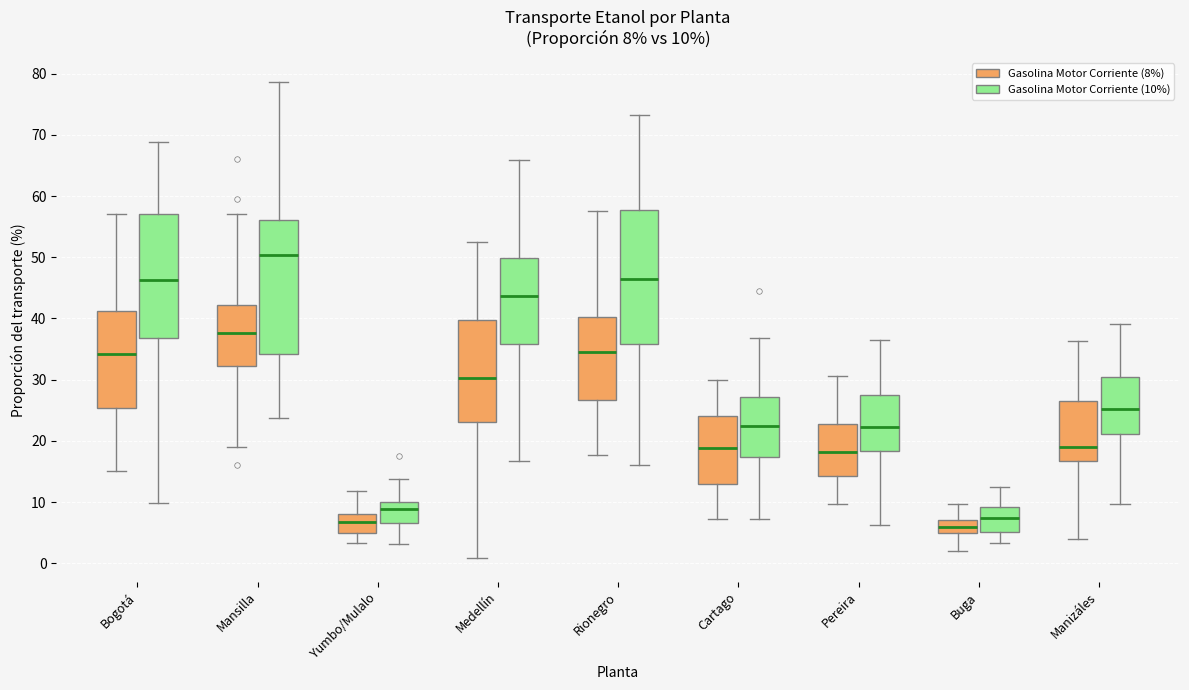

Which box has the highest median line?

Mansilla (Gasolina Motor Corriente (10%))